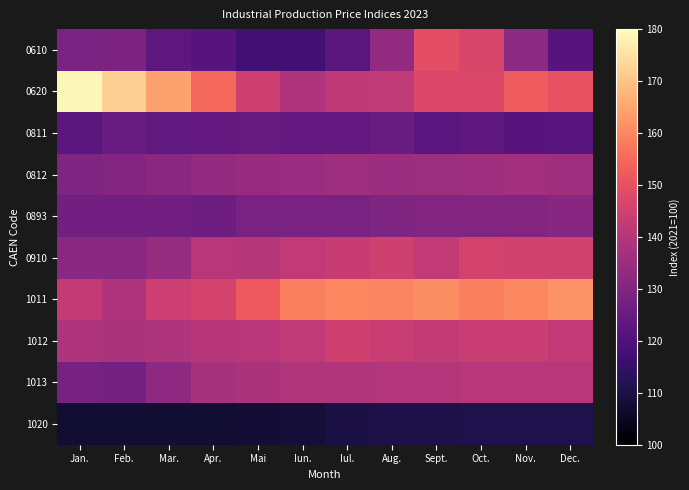

How many series are shown in this chart?

10